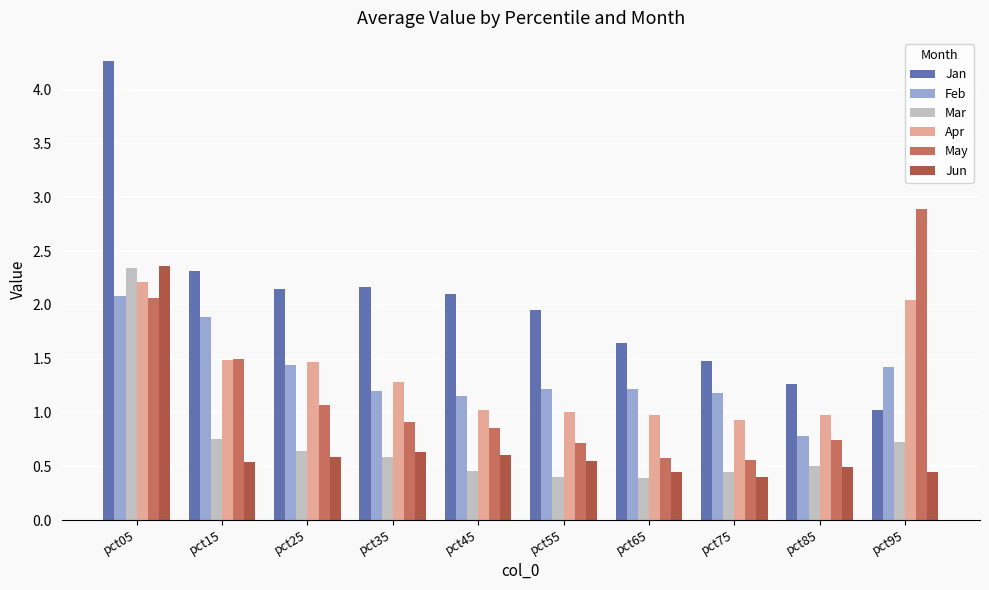

What is the maximum value shown in the chart?

4.3